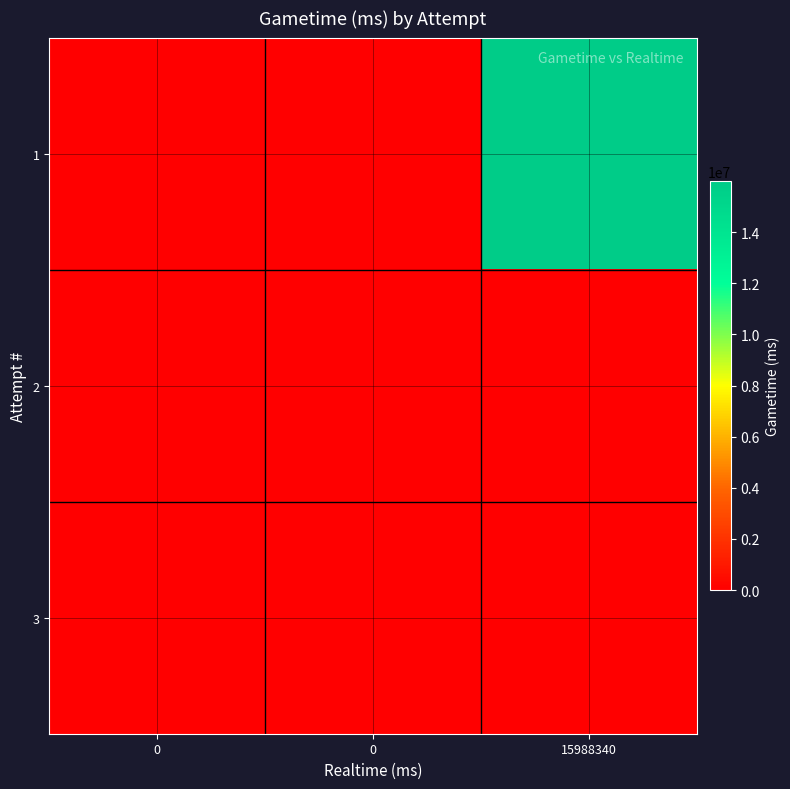

Between 15988340 and 0, which is larger?

15988340